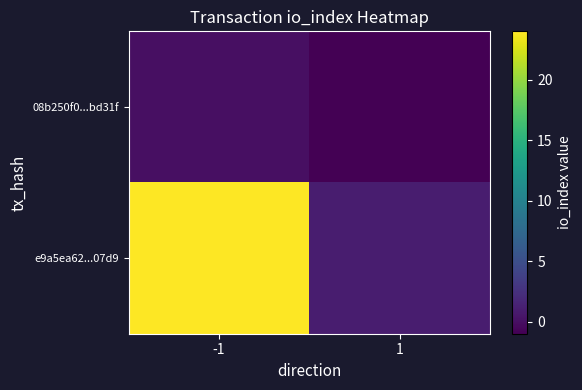

At 1, list the series in order from largest to smallest.

e9a5ea62...07d9, 08b250f0...bd31f